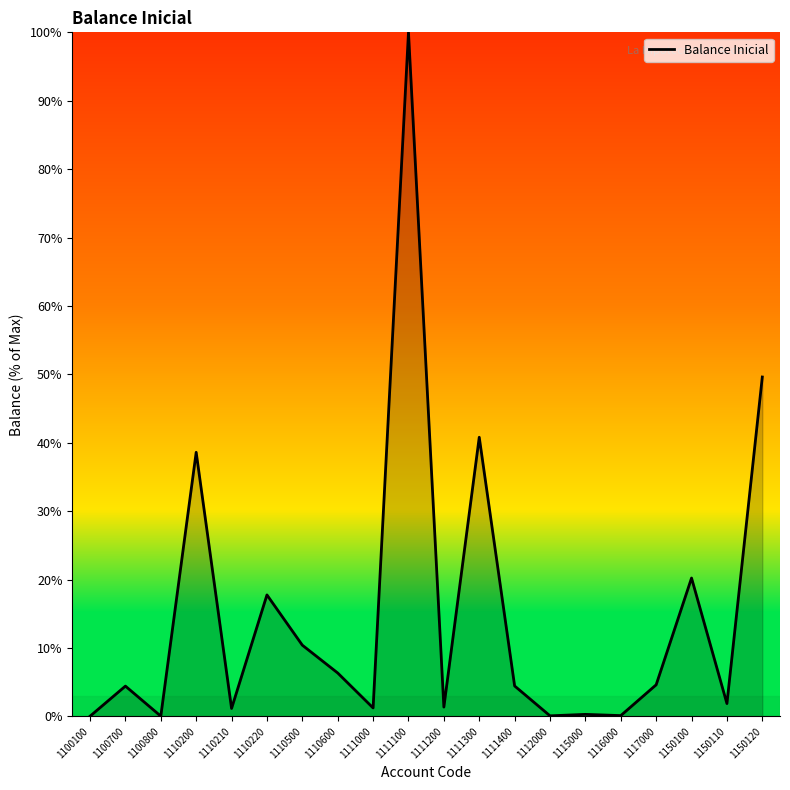

What is the difference between the values at 1110220 and 1150120?

31.9